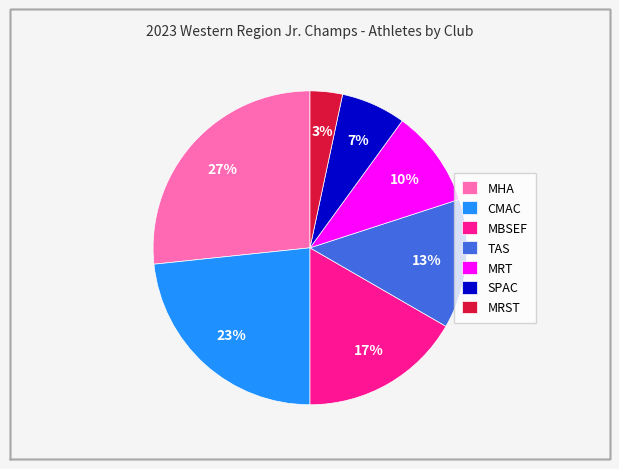

Which has a higher value, MRT or MBSEF?

MBSEF